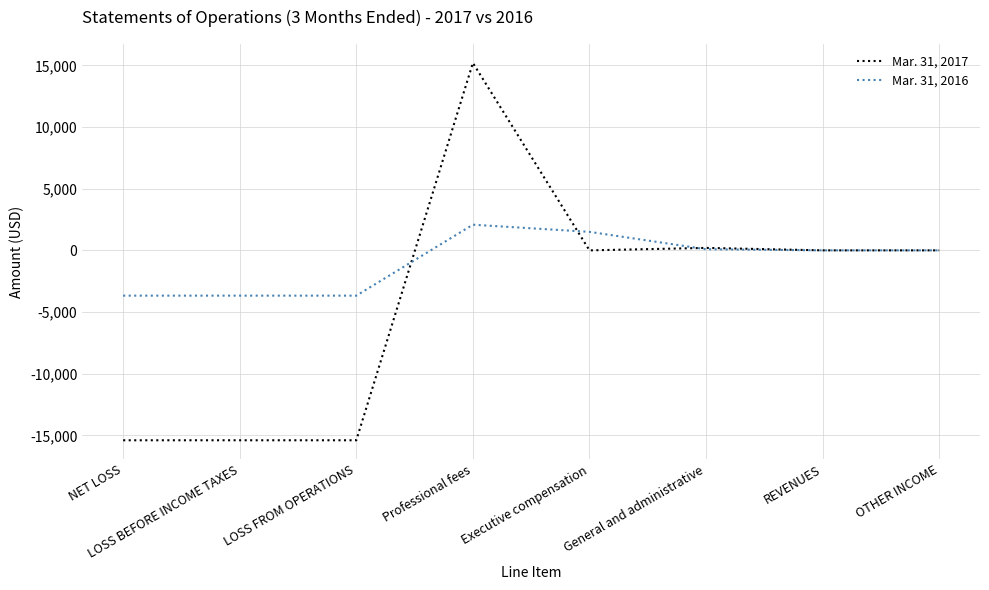

Is it true that Mar. 31, 2017 equals -15400 at NET LOSS?

True